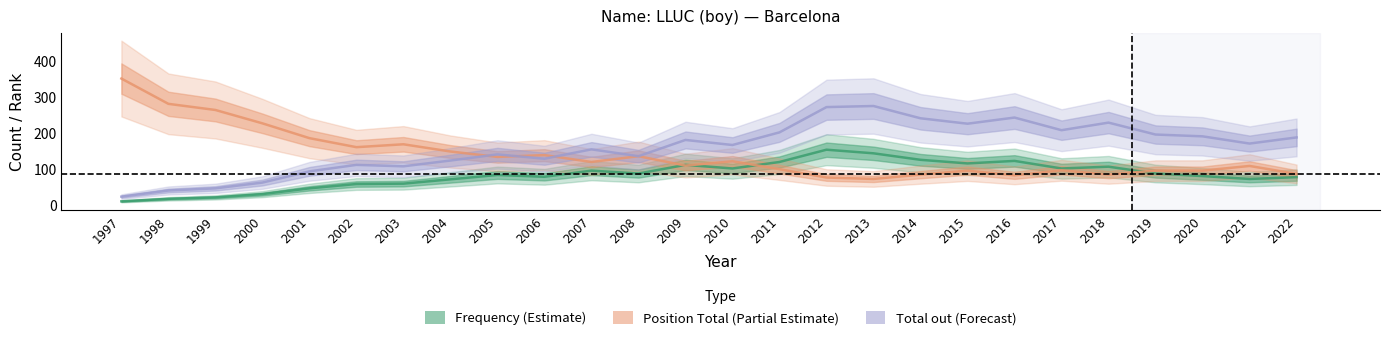

Reading right to left, list all the values displayed in this chart.

Frequency (Estimate): 2022=77	2021=72	2020=80	2019=87	2018=106	2017=101	2016=122	2015=115	2014=125	2013=143	2012=153	2011=119	2010=101	2009=111	2008=87	2007=95	2006=78	2005=83	2004=71	2003=59	2002=58	2001=46	2000=30	1999=21	1998=17	1997=10
Position Total (Partial Estimate): 2022=86	2021=108	2020=95	2019=95	2018=84	2017=96	2016=82	2015=95	2014=84	2013=72	2012=76	2011=99	2010=121	2009=109	2008=135	2007=119	2006=138	2005=133	2004=148	2003=168	2002=160	2001=185	2000=226	1999=263	1998=280	1997=350
Total out (Forecast): 2022=187	2021=170	2020=190	2019=195	2018=228	2017=207	2016=242	2015=225	2014=240	2013=274	2012=271	2011=201	2010=166	2009=180	2008=135	2007=154	2006=128	2005=140	2004=123	2003=107	2002=111	2001=93	2000=62	1999=46	1998=40	1997=23